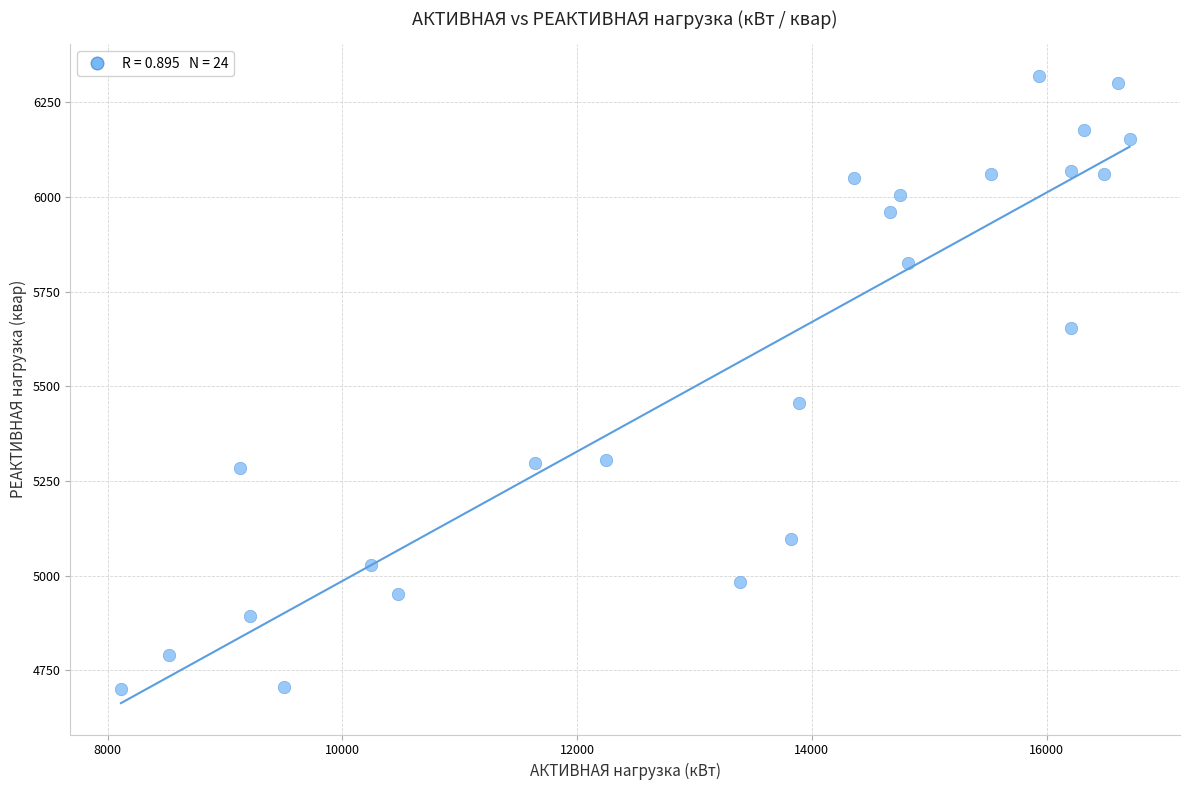

What is the range of X values (max minus min)?

8593.2